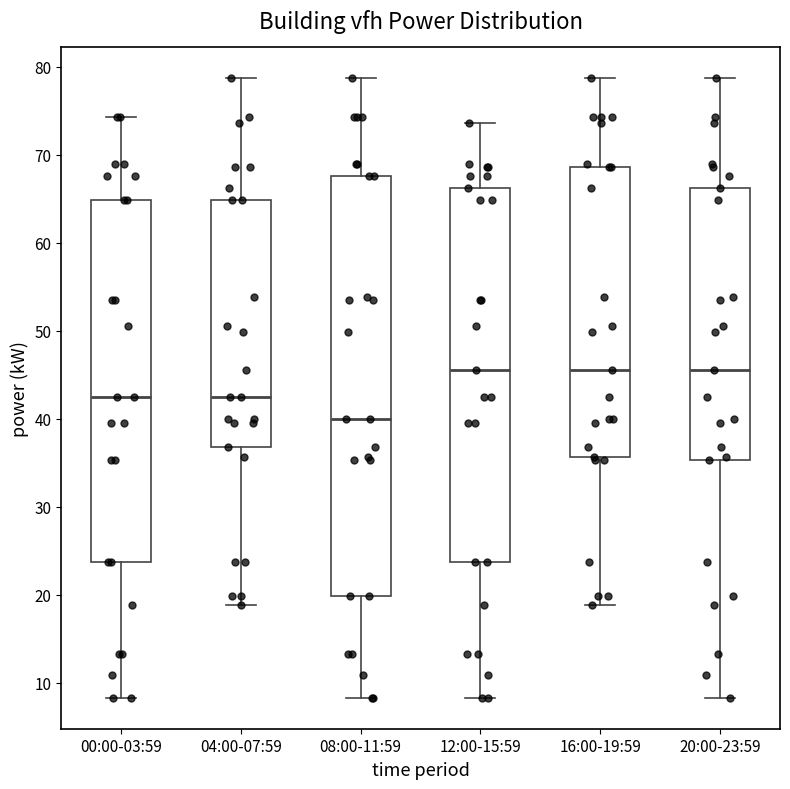

Which box is the tallest, from its lower edge to its upper edge?

08:00-11:59